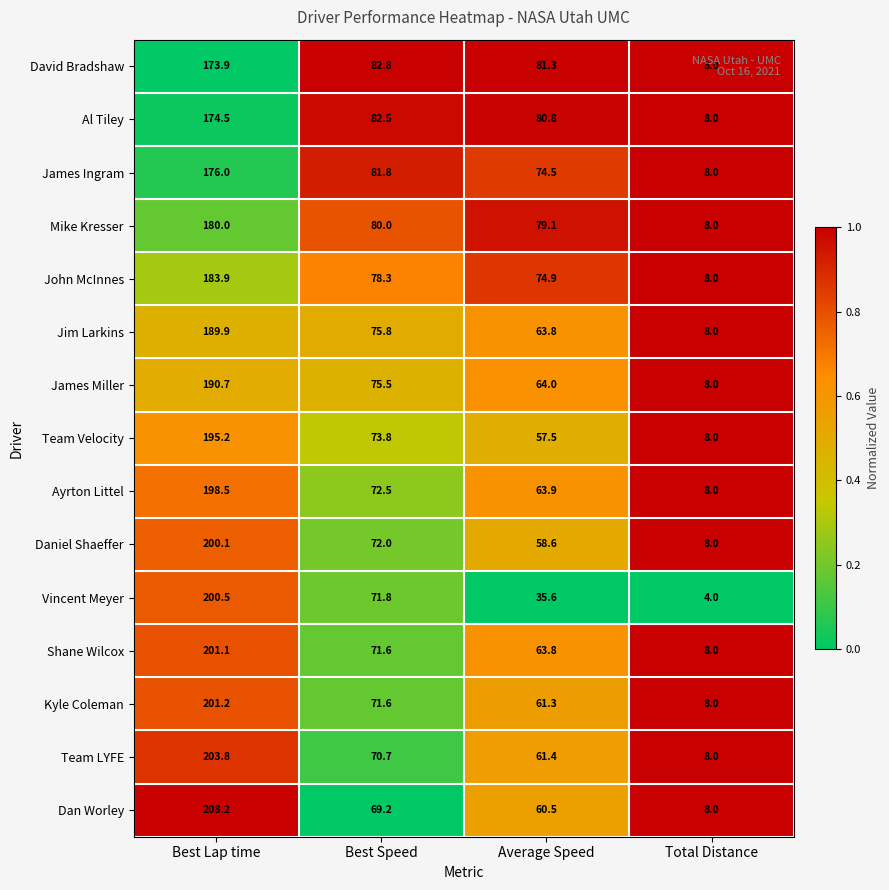

The Al Tiley series shows 276.4 at Best Lap time. True or false?

False